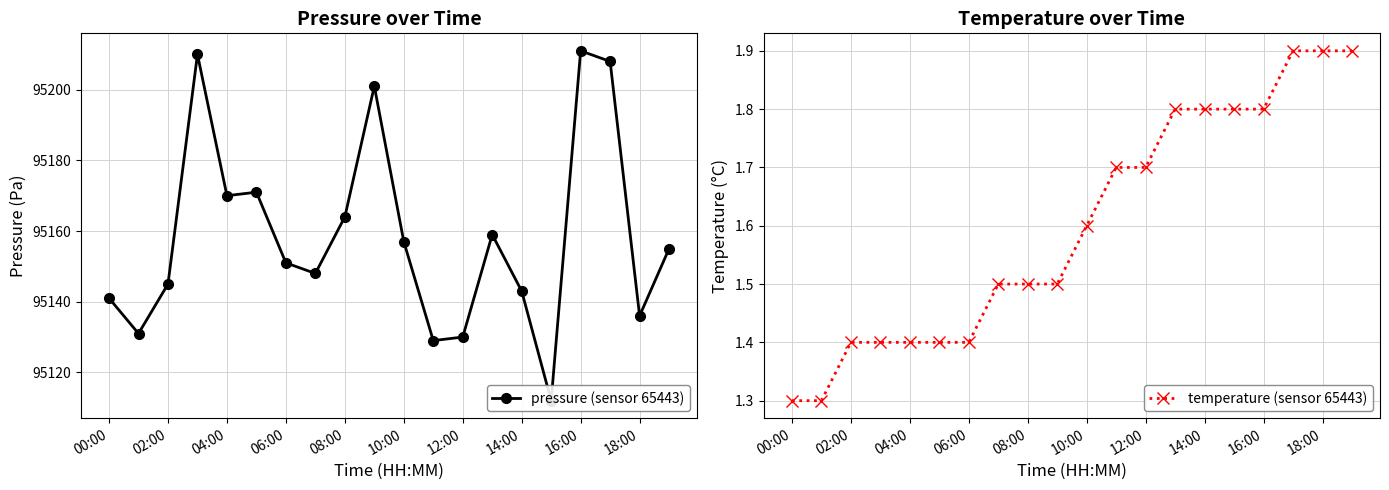

What are all the series names shown in the legend?

pressure (sensor 65443), temperature (sensor 65443)